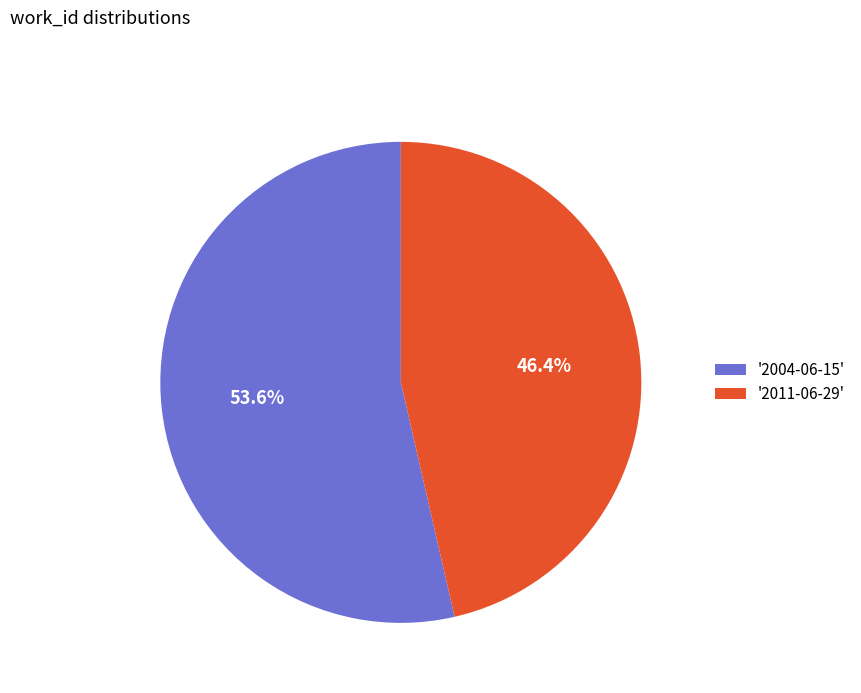

Which has a higher value, '2004-06-15' or '2011-06-29'?

'2004-06-15'